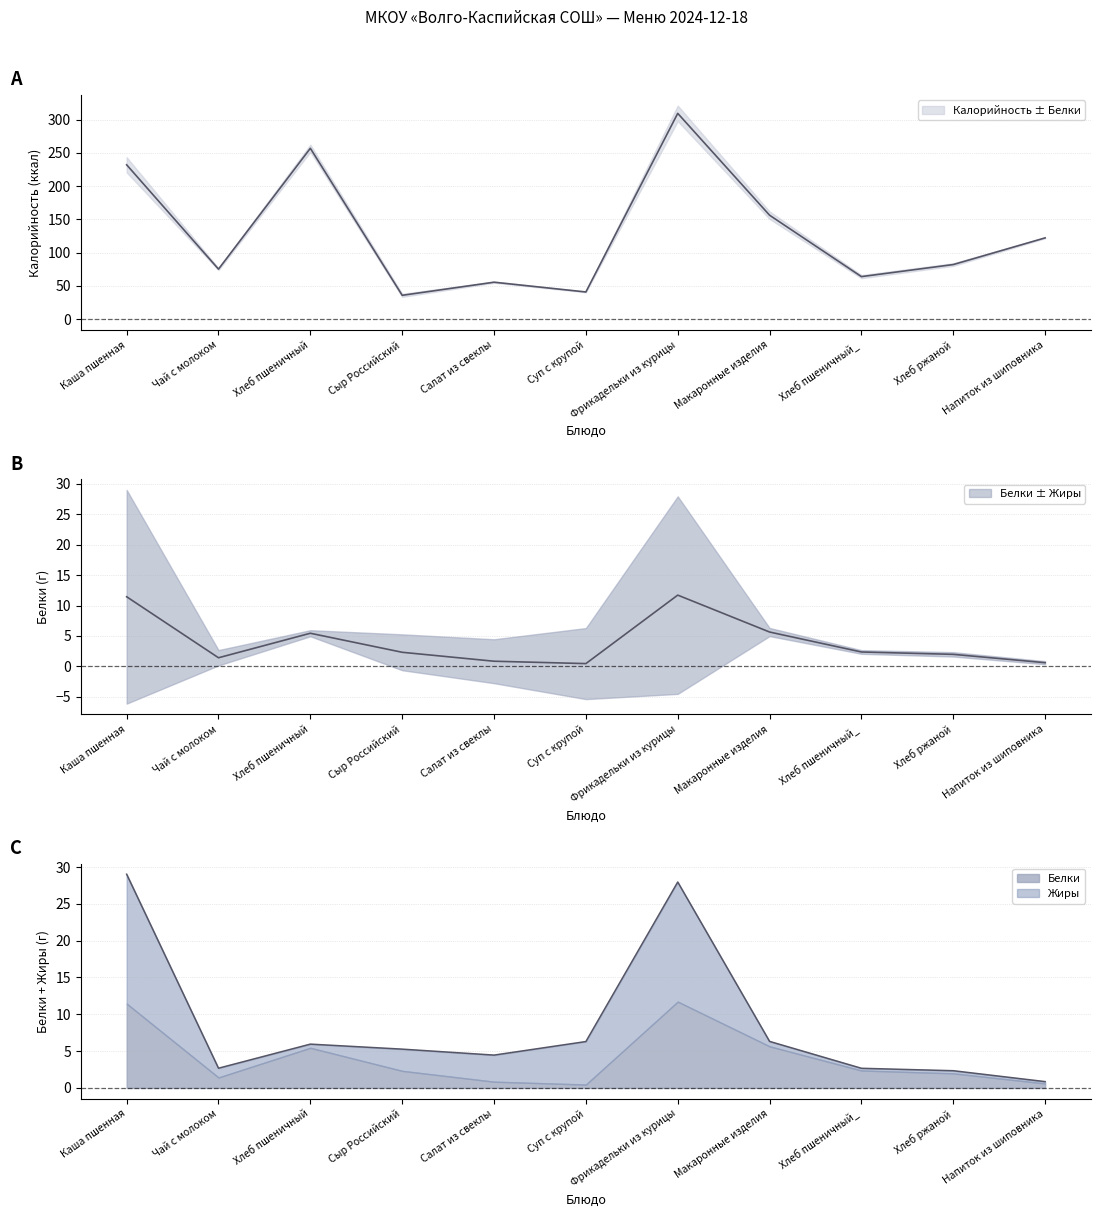

At Сыр Российский, list the series in order from smallest to largest.

Белки, Калорийность